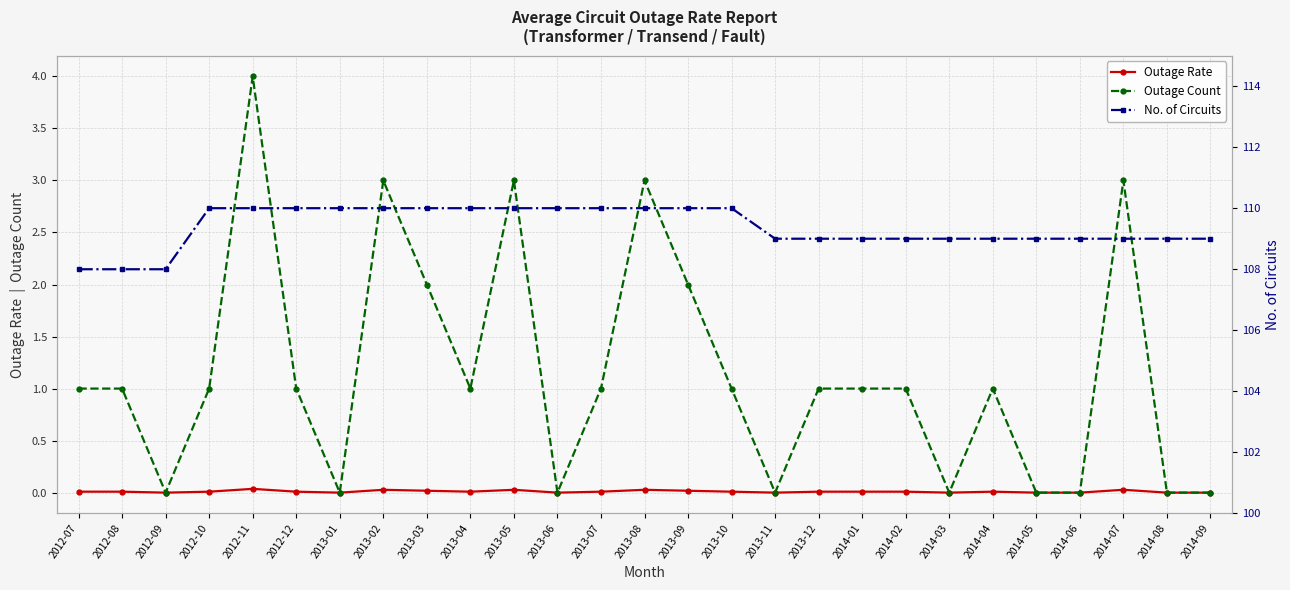

Is it true that Outage Rate equals 0.0 at 2013-05?

False